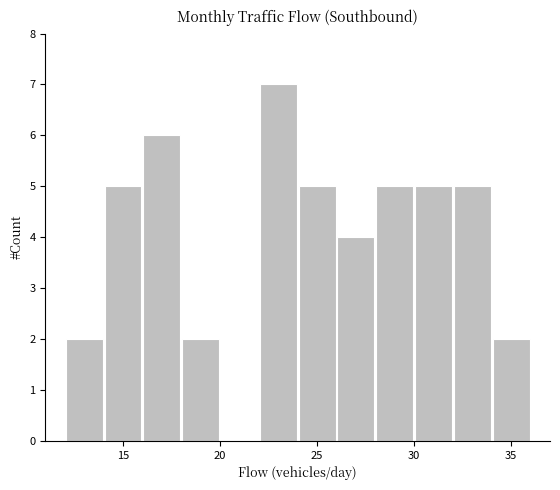

Reading left to right, transcribe this chart: for each bar, give the range it covers on the x-axis and its height. The values are not printed on the chart, so give them approximately, as read against the axis.

12 to 14: 2
14 to 16: 5
16 to 18: 6
18 to 20: 2
20 to 22: 0
22 to 24: 7
24 to 26: 5
26 to 28: 4
28 to 30: 5
30 to 32: 5
32 to 34: 5
34 to 36: 2